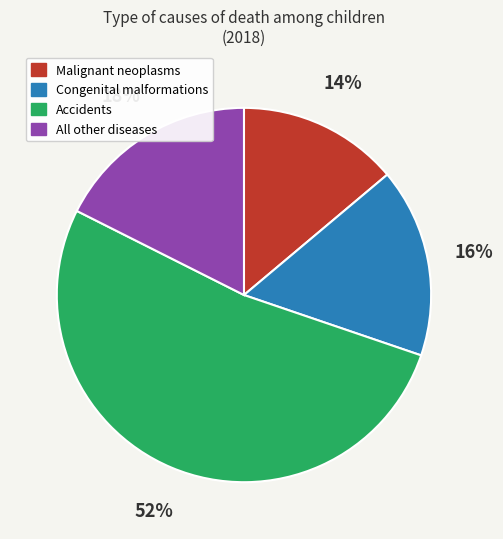

What percentage is the All other diseases slice, to the nearest percent?

18%